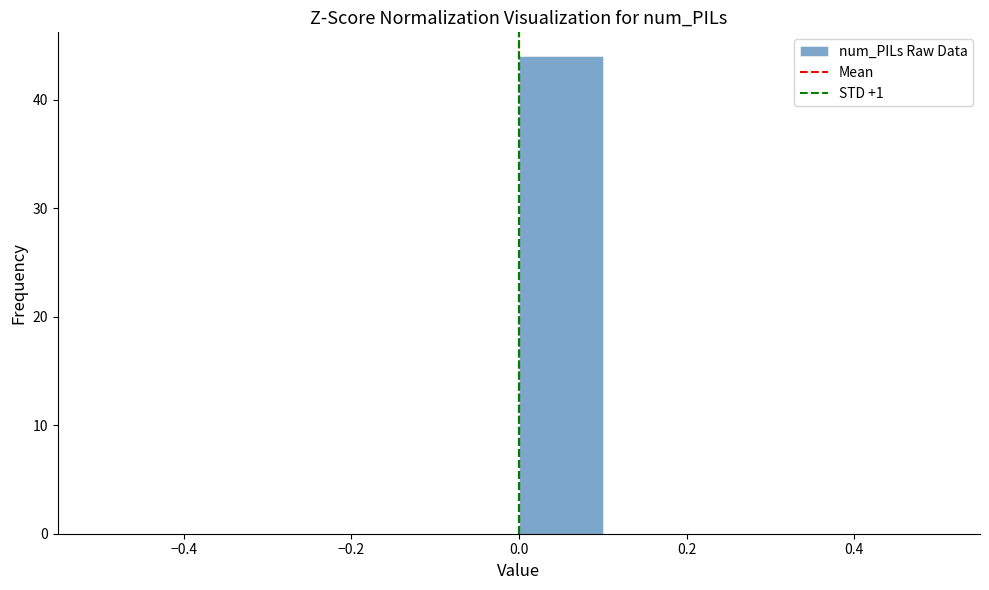

Reading left to right, list every bar in this chart as the range it spans on the x-axis followed by its height. The values are not printed on the chart, so give them approximately, as read against the axis.

-0.5 to -0.4: 0
-0.4 to -0.3: 0
-0.3 to -0.2: 0
-0.2 to -0.1: 0
-0.1 to 0.0: 0
0.0 to 0.1: 44
0.1 to 0.2: 0
0.2 to 0.3: 0
0.3 to 0.4: 0
0.4 to 0.5: 0